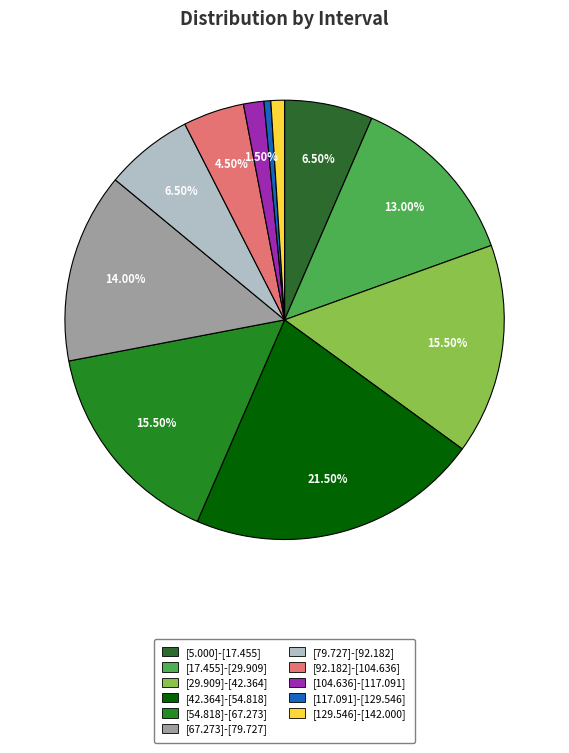

To the nearest percent, what is the difference between the largest and smallest slice percentages?

21%